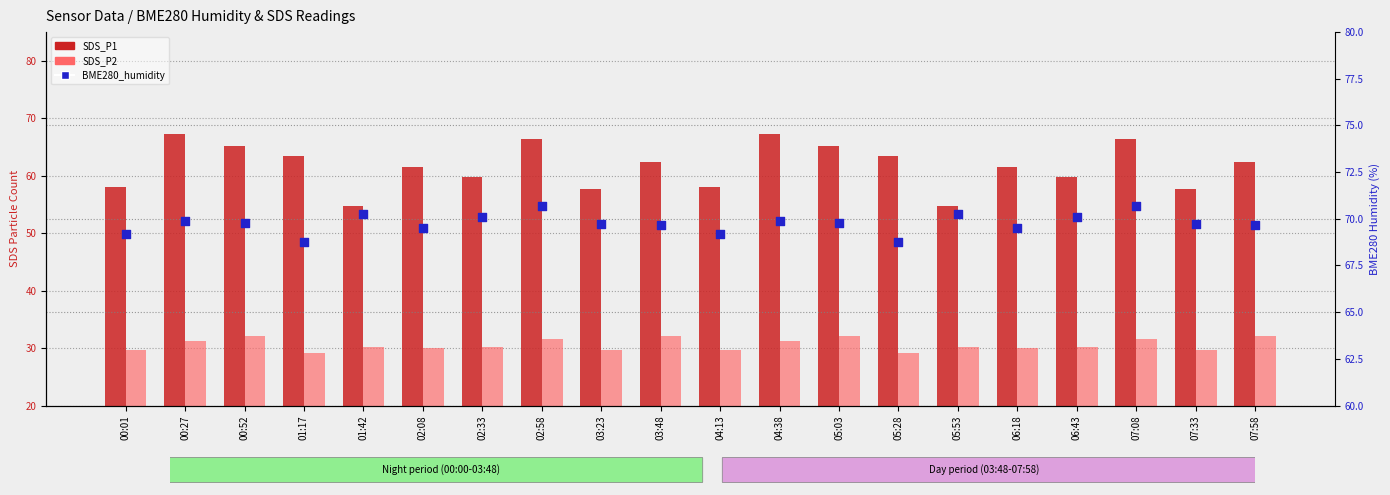

At how many categories does at least one series exceed 46?

20